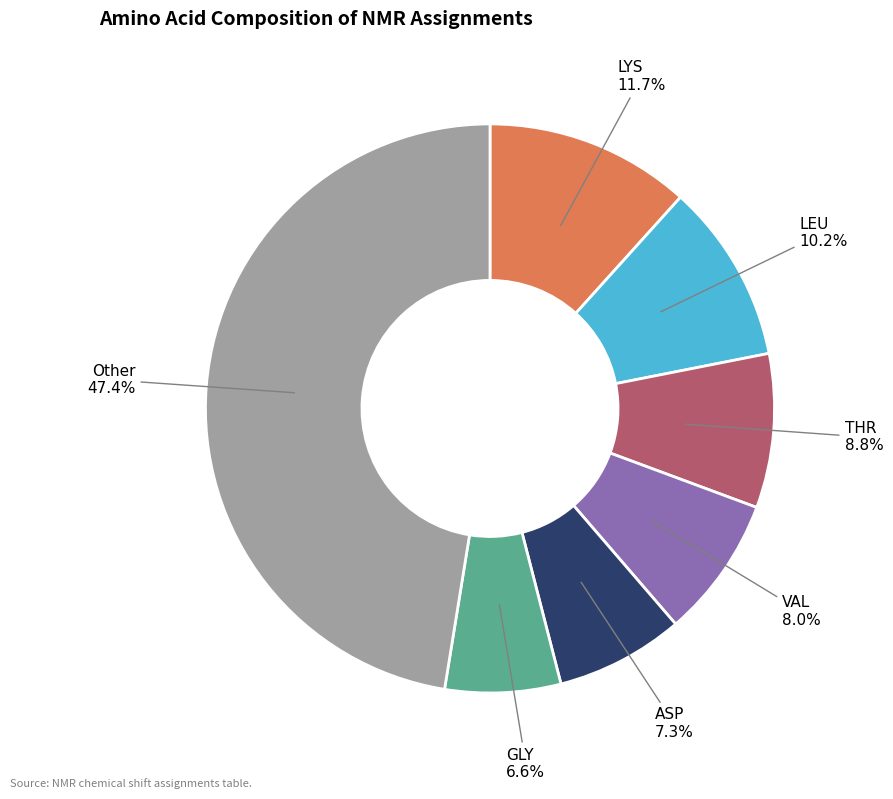

Count the number of slices in the pie.

7